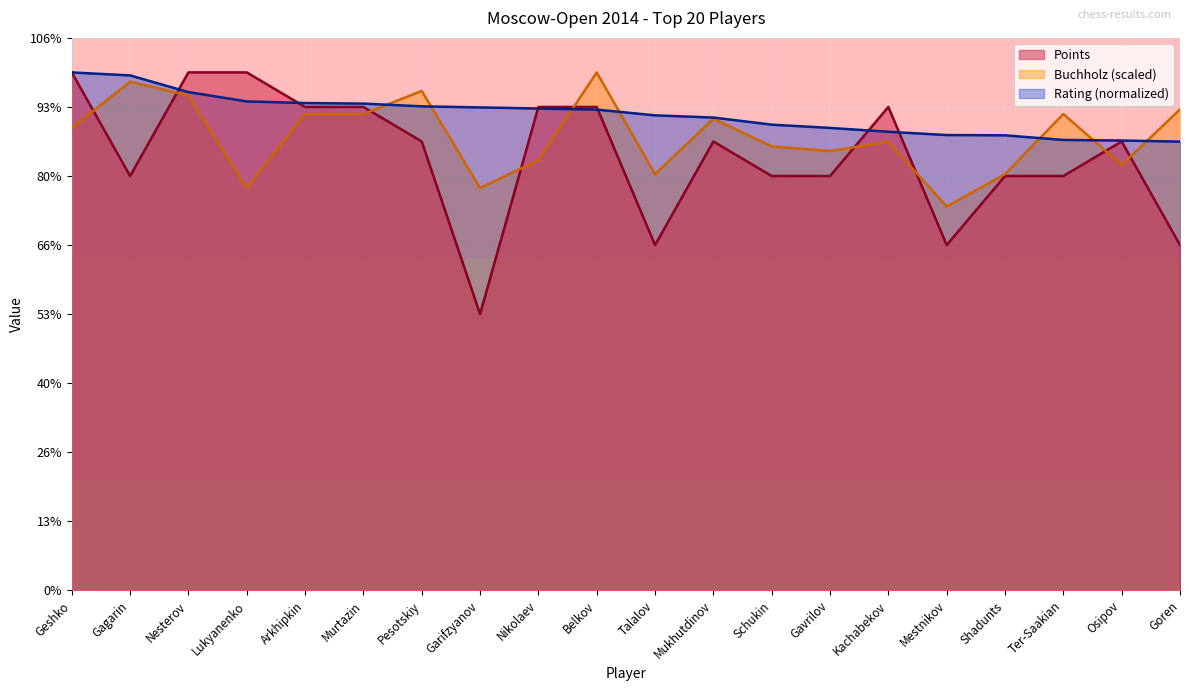

What is the spread (max minus min) of values at Ter-Saakian?

0.9